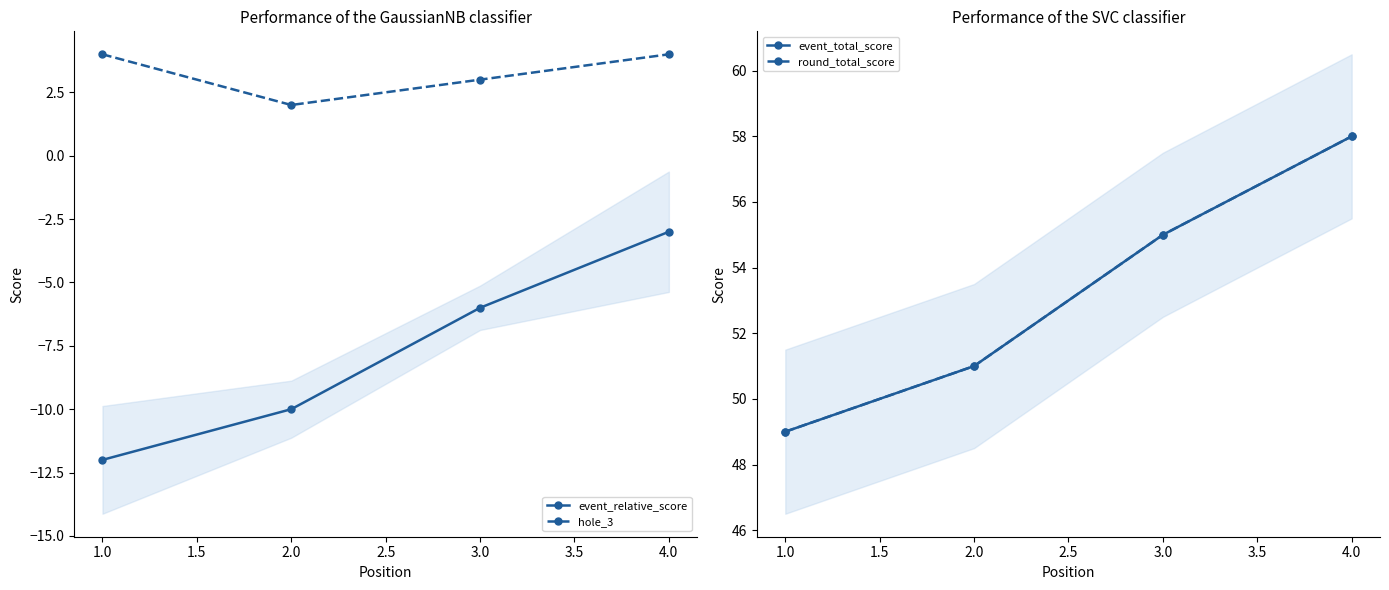

At which label is event_relative_score closest to -7?

3.0